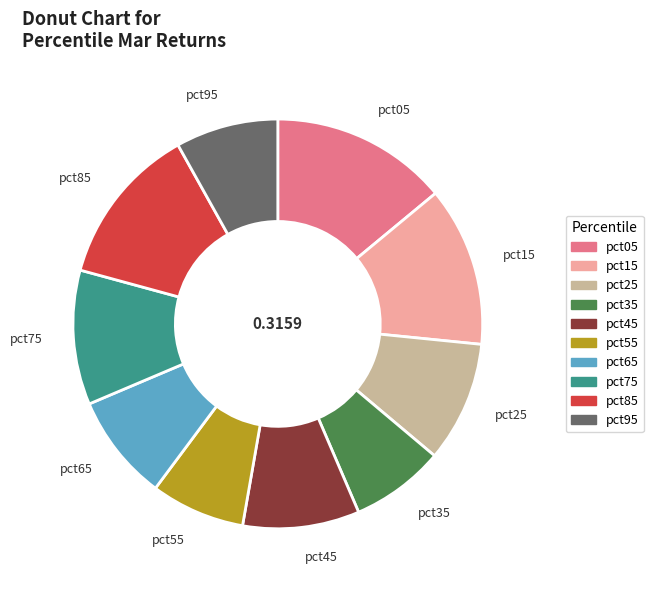

Does pct85 represent more than half of the total?

No